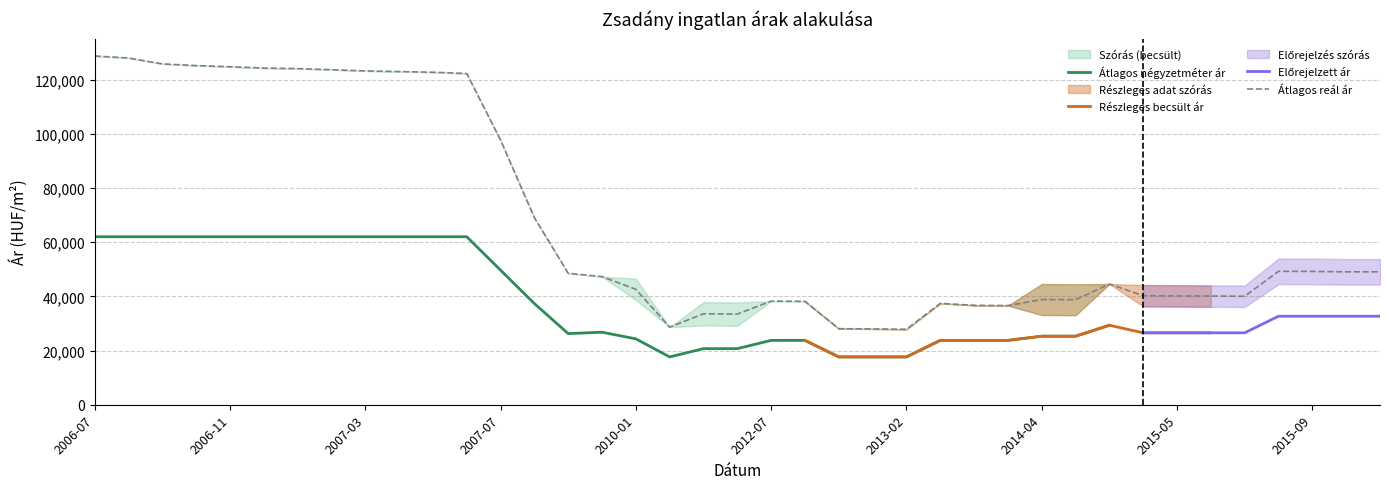

How many interior local peaks does the Szórás alsó határ series have?

5